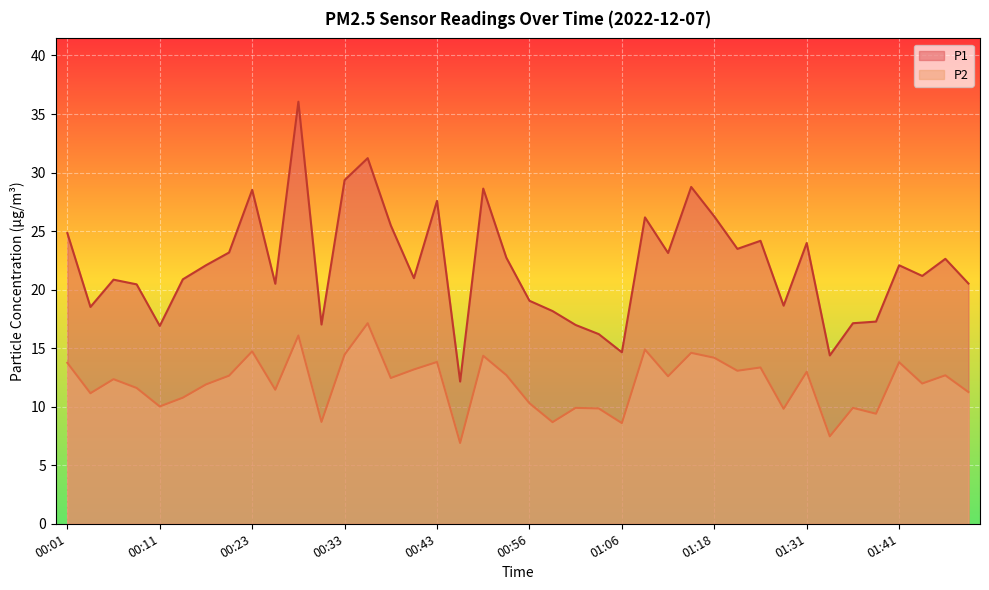

Is it true that P2 equals 5.5 at 00:18?

False